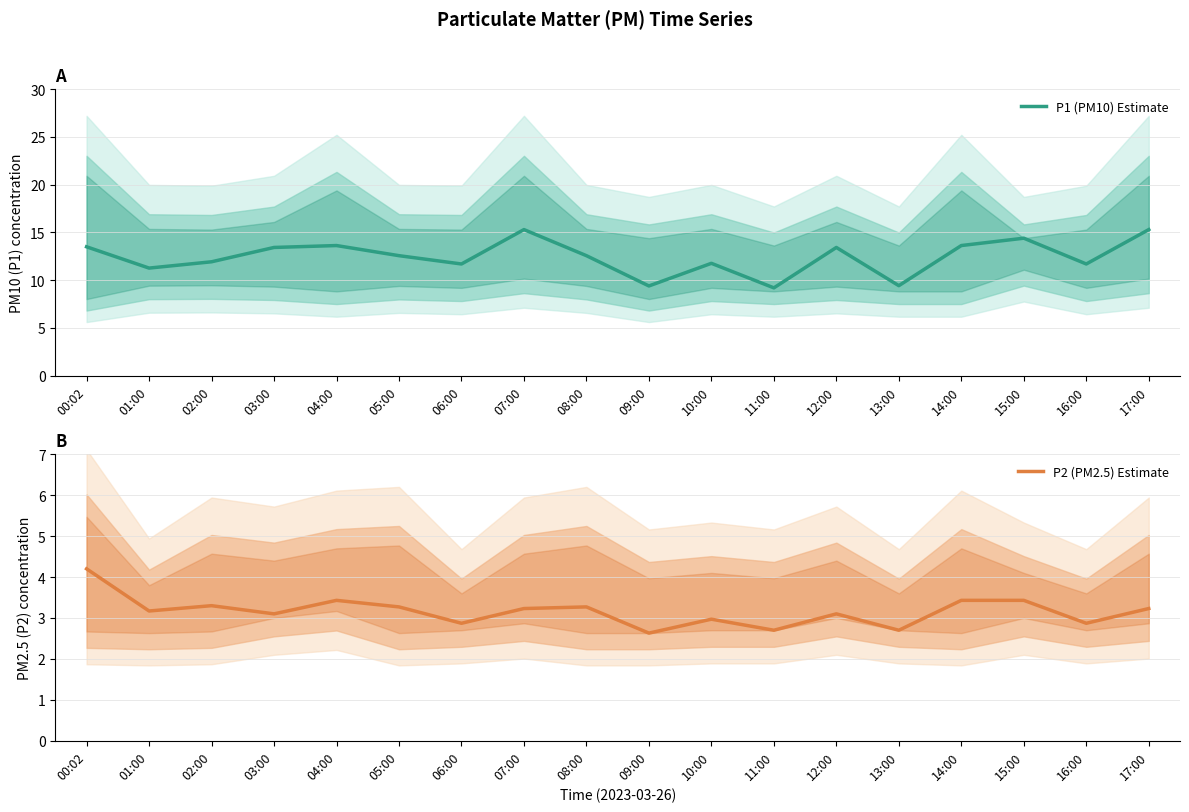

Where is P2 (PM2.5) Estimate nearest to the value 3?

10:00